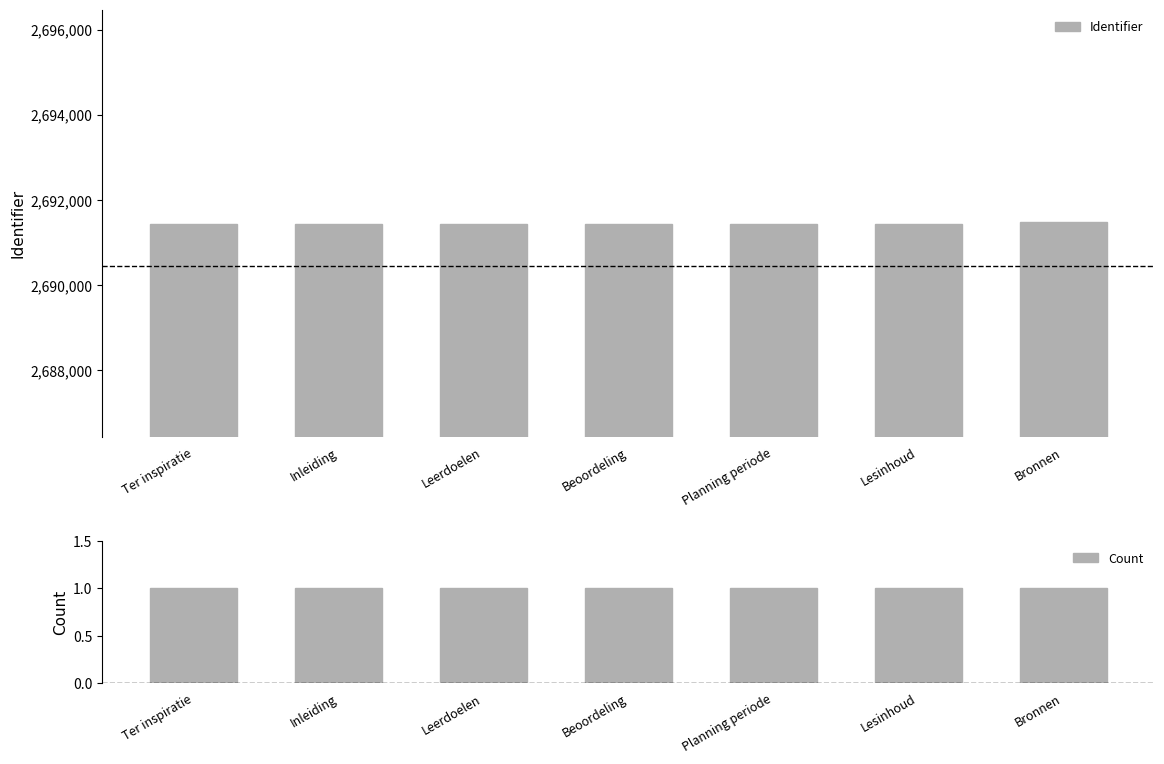

How many categories are shown in the chart?

7